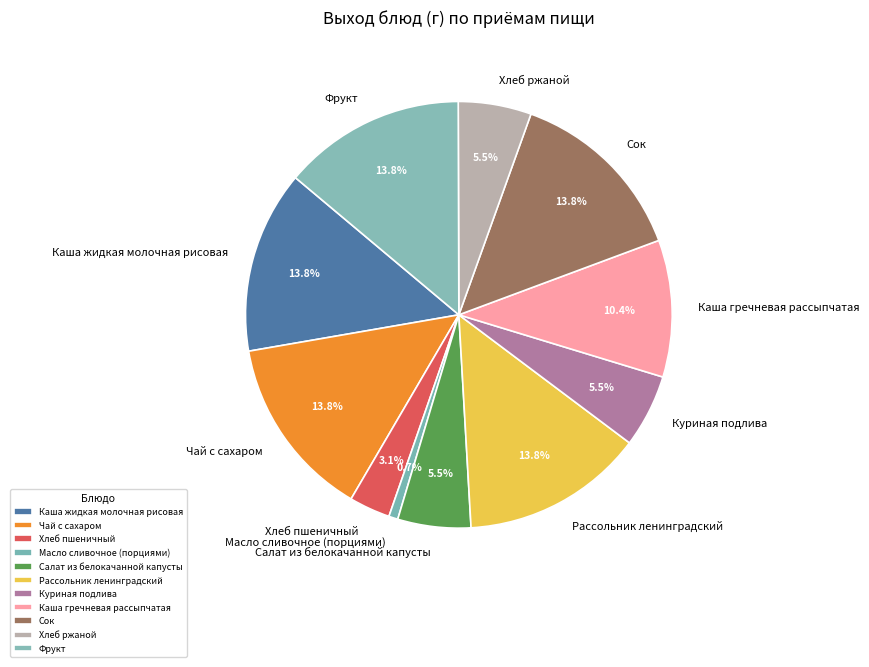

To the nearest percent, what is the combined percentage of Масло сливочное (порциями) and Хлеб ржаной?

6%